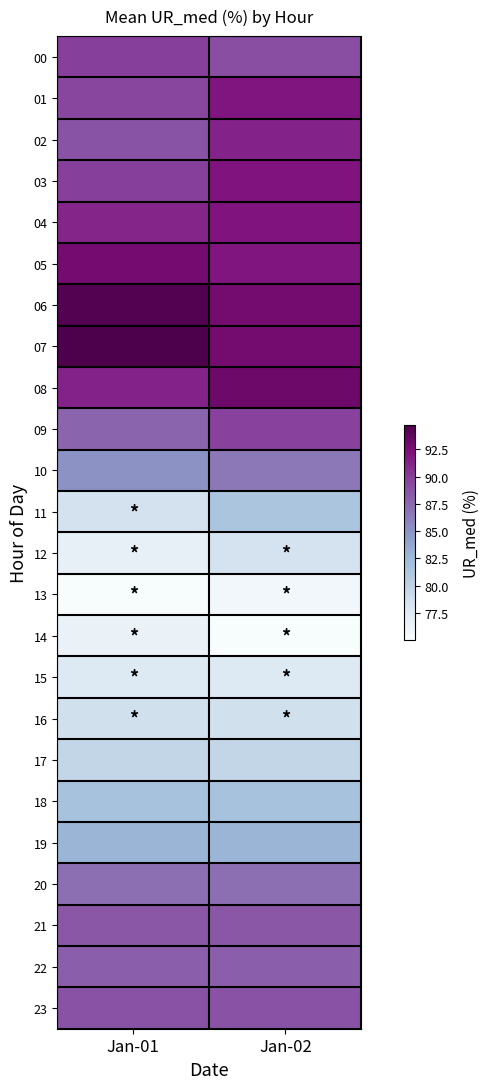

Reading left to right, what are all the values shown in this chart?

00: Jan-01=89.8	Jan-02=89.1
01: Jan-01=89.5	Jan-02=91.9
02: Jan-01=88.7	Jan-02=91.3
03: Jan-01=89.9	Jan-02=92.0
04: Jan-01=91.2	Jan-02=92.0
05: Jan-01=92.7	Jan-02=91.9
06: Jan-01=94.3	Jan-02=92.9
07: Jan-01=94.7	Jan-02=92.9
08: Jan-01=91.2	Jan-02=93.1
09: Jan-01=87.7	Jan-02=89.7
10: Jan-01=85.1	Jan-02=86.6
11: Jan-01=78.4	Jan-02=81.4
12: Jan-01=76.8	Jan-02=78.4
13: Jan-01=75.0	Jan-02=75.7
14: Jan-01=76.4	Jan-02=75.0
15: Jan-01=77.7	Jan-02=77.7
16: Jan-01=78.7	Jan-02=78.7
17: Jan-01=79.6	Jan-02=79.6
18: Jan-01=81.7	Jan-02=81.7
19: Jan-01=82.8	Jan-02=82.8
20: Jan-01=87.1	Jan-02=87.1
21: Jan-01=88.4	Jan-02=88.4
22: Jan-01=88.0	Jan-02=88.0
23: Jan-01=88.8	Jan-02=88.8